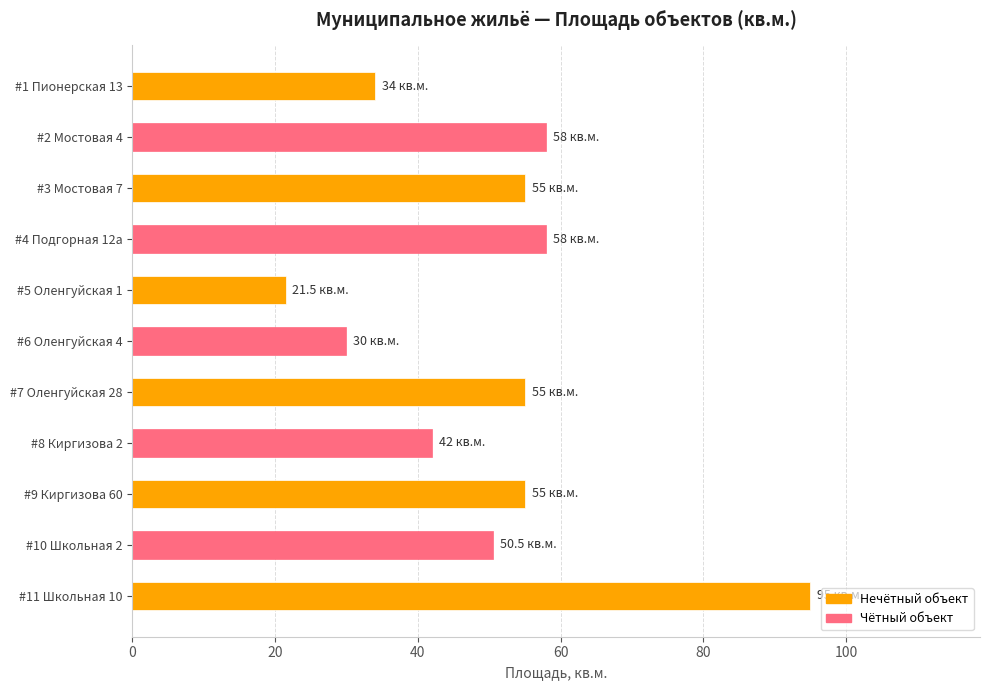

What is the sum of all values?

554.0